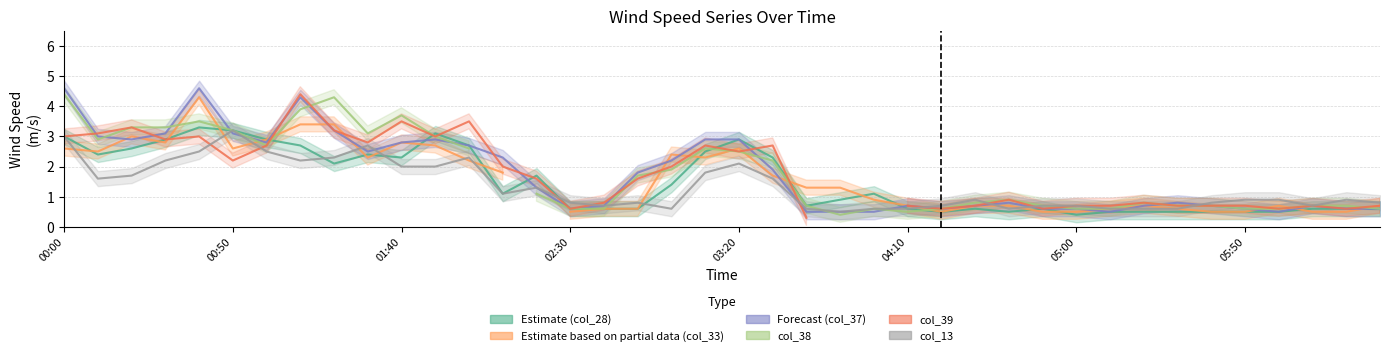

What is the minimum value for col_13?

0.5